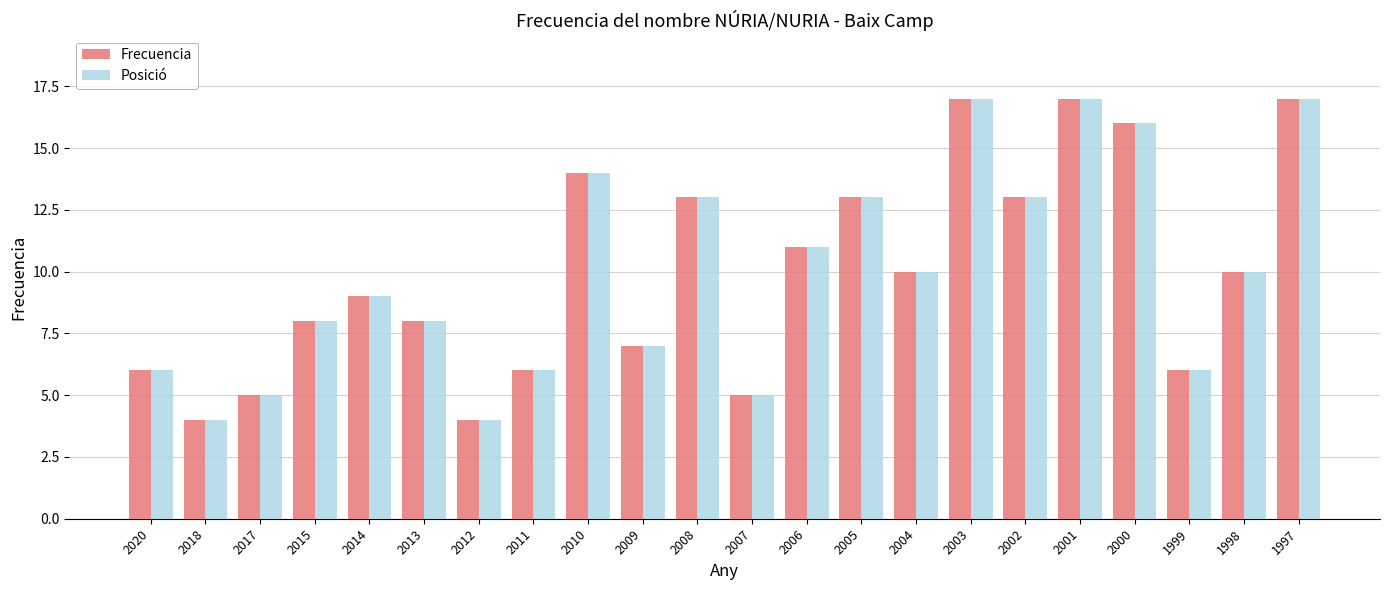

What is the minimum value shown in the chart?

4